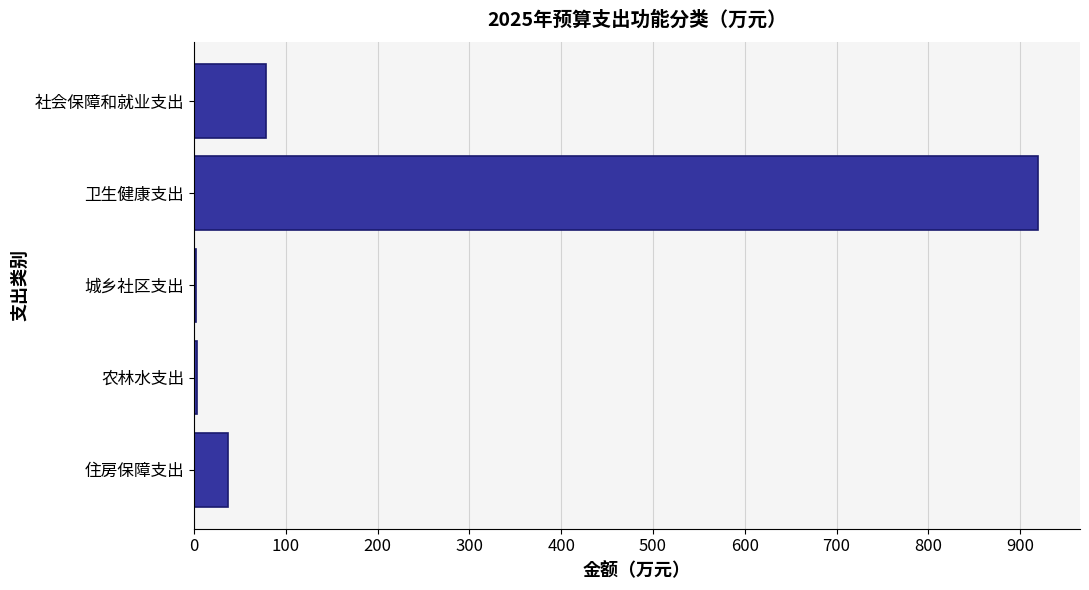

Which category has the highest value across all series?

卫生健康支出